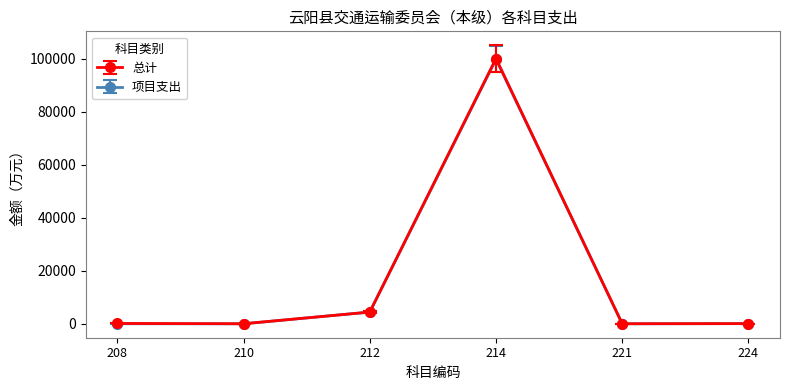

What is the value of the 项目支出 point at the 3rd from the left?

4421.7